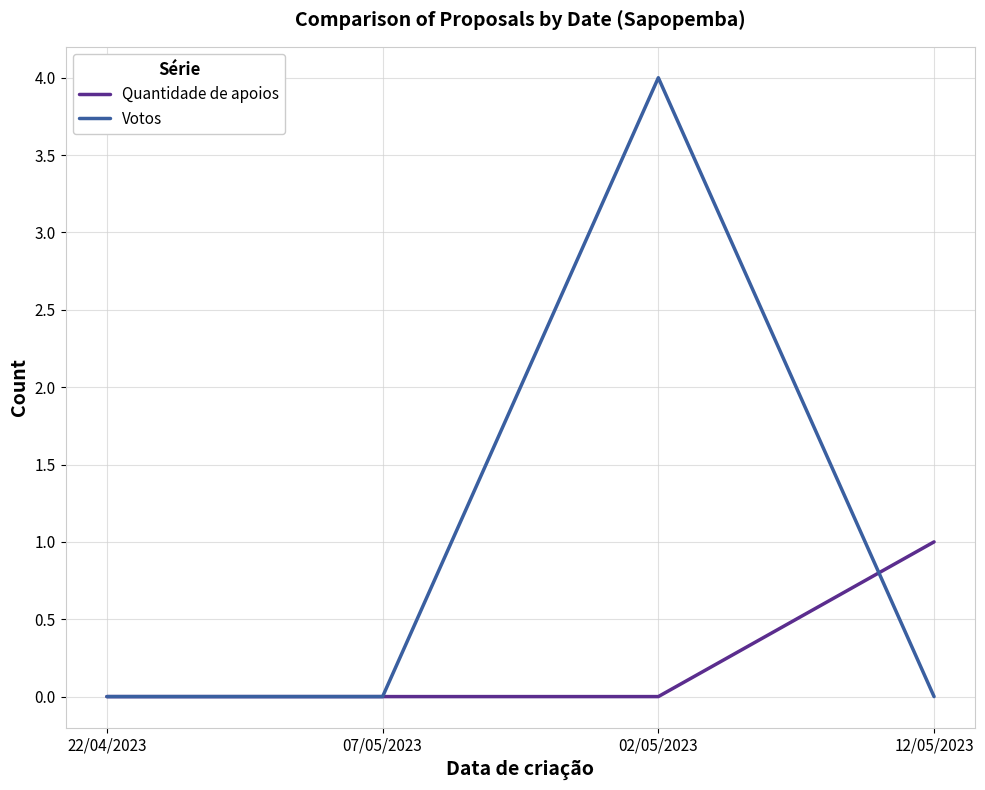

What position from the right is 07/05/2023?

3